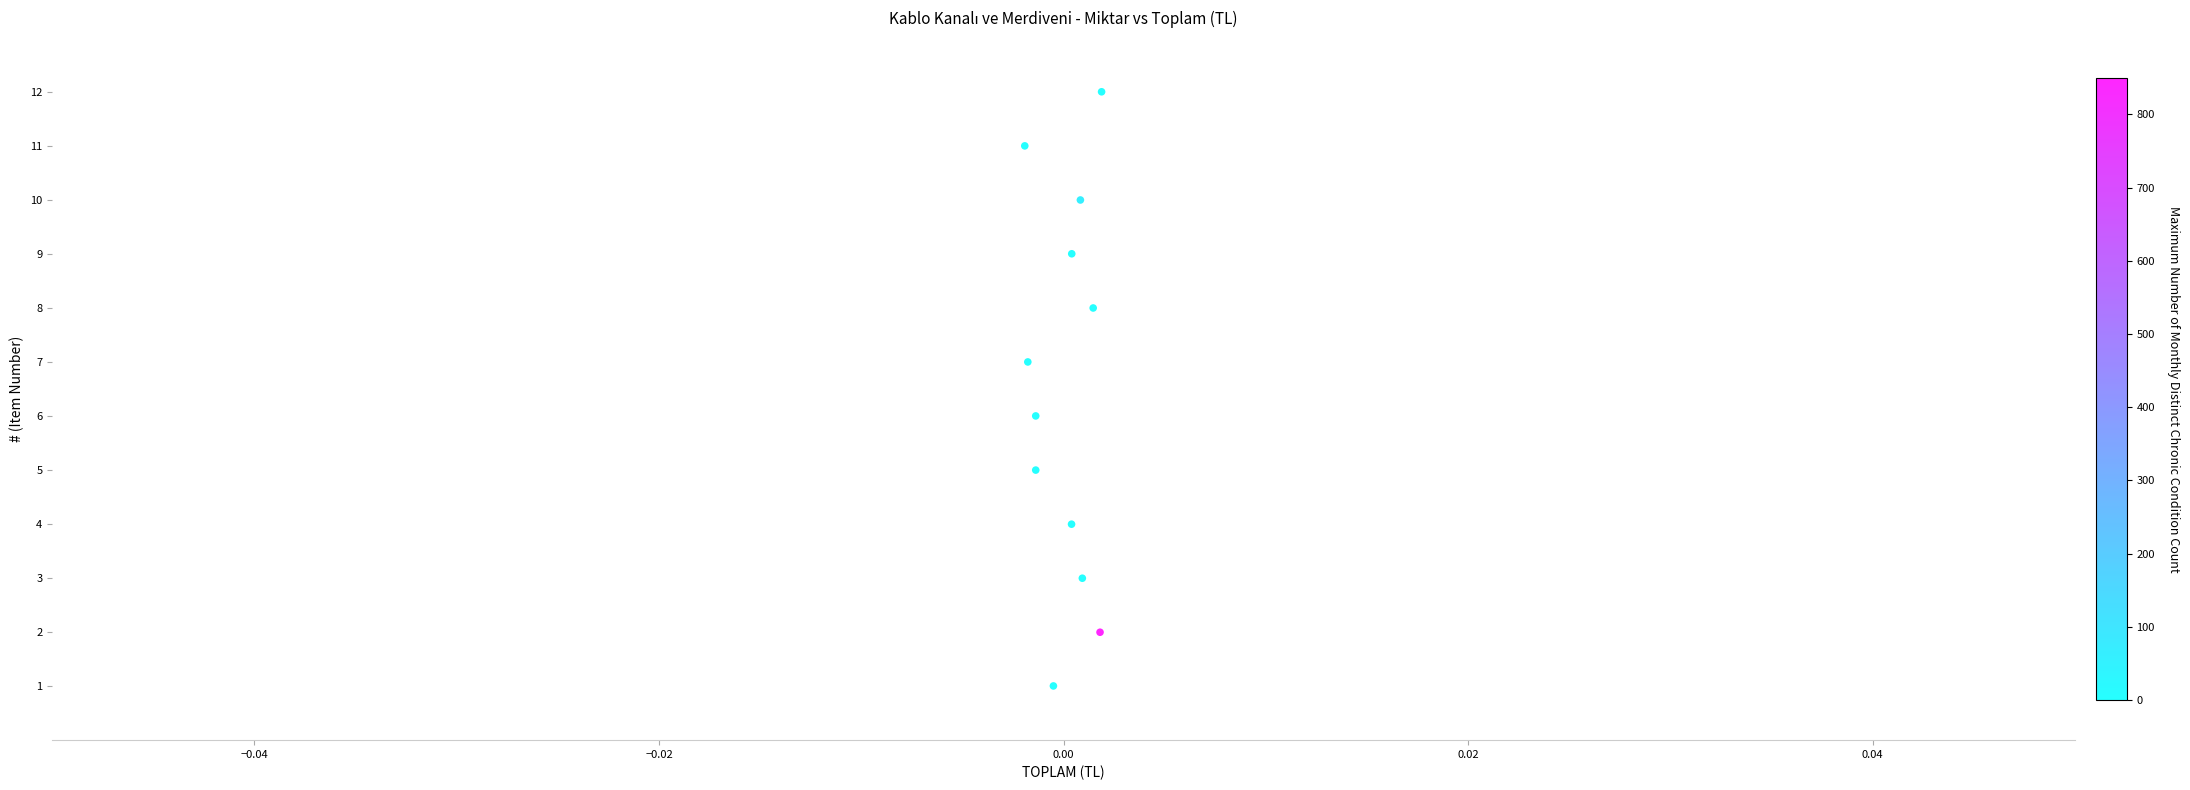

What is the range of Y values (max minus min)?

11.0